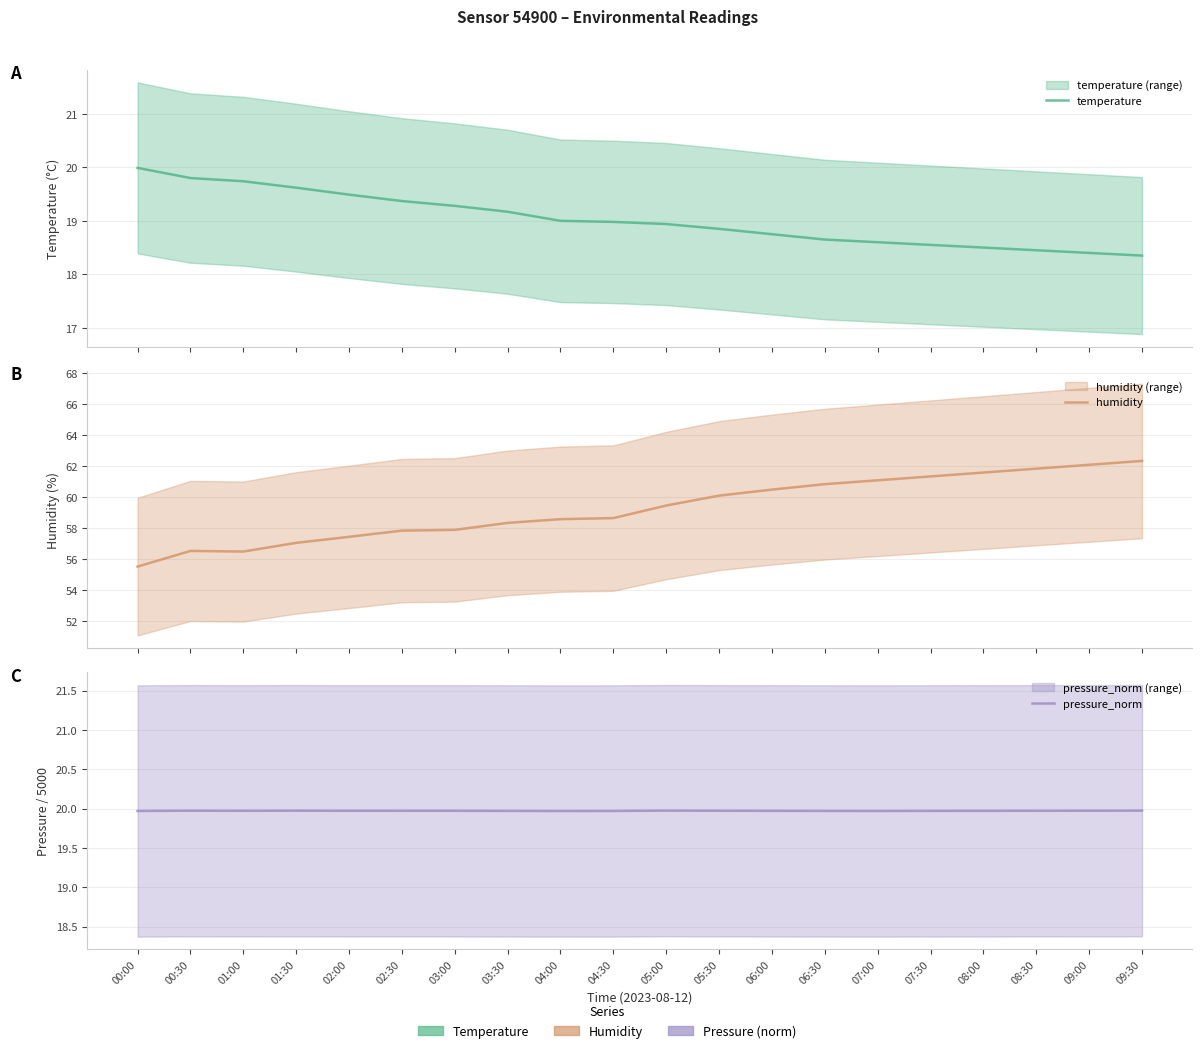

The pressure_norm series shows 20.0 at 02:00. True or false?

True